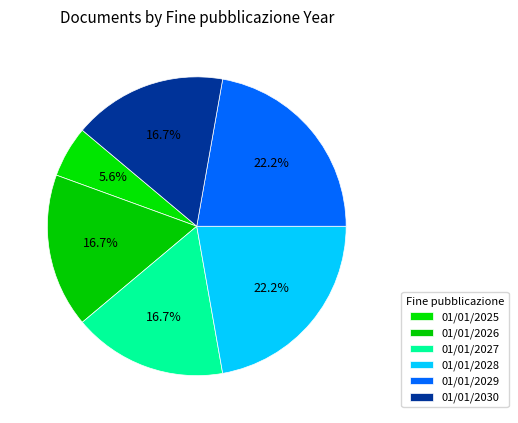

To the nearest percent, what portion does 01/01/2029 represent?

22%